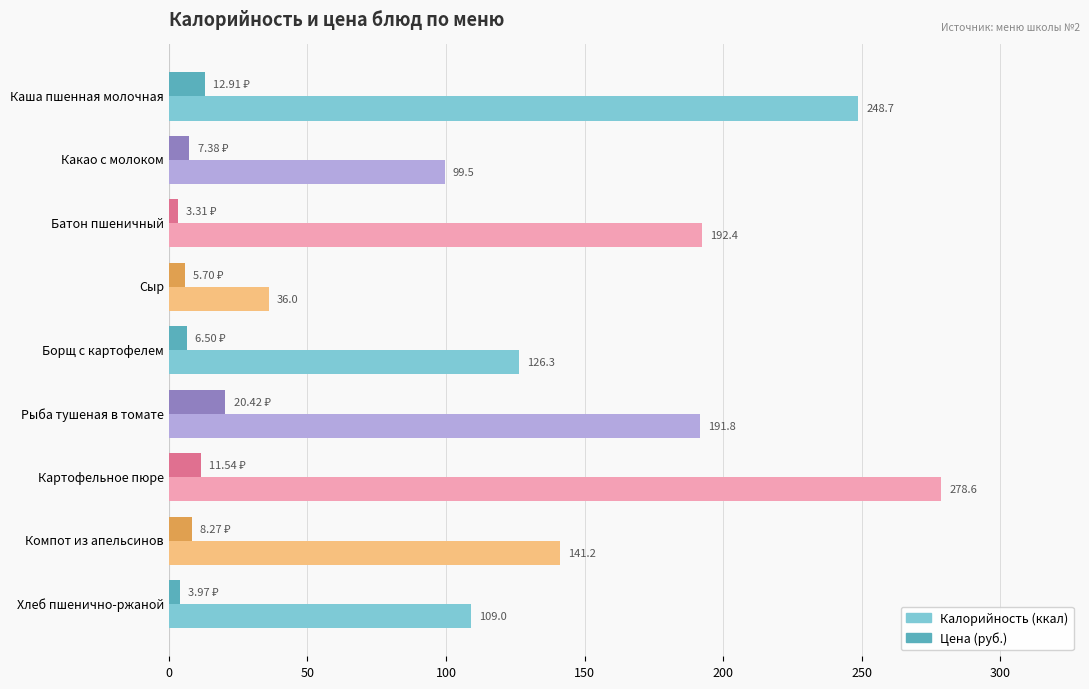

How many distinct data groups are displayed?

2